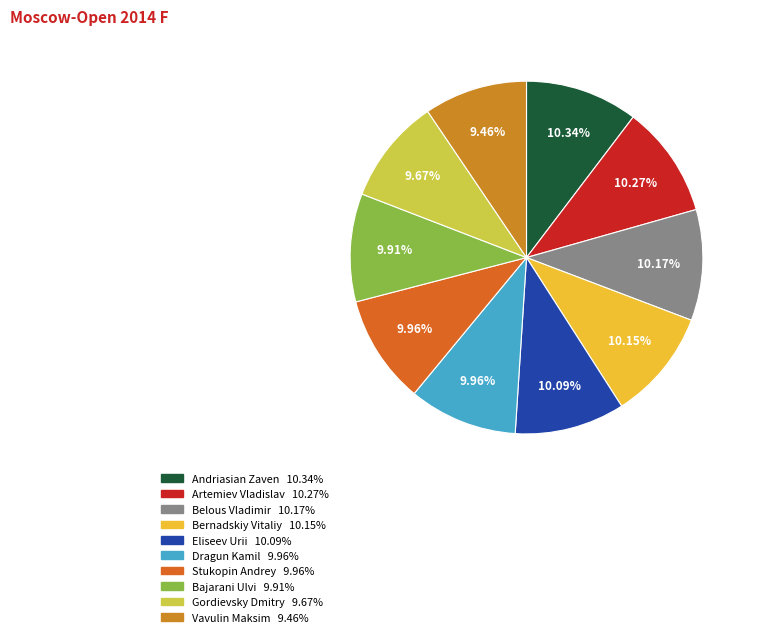

True or false: Dragun Kamil accounts for 21% of the total.

False